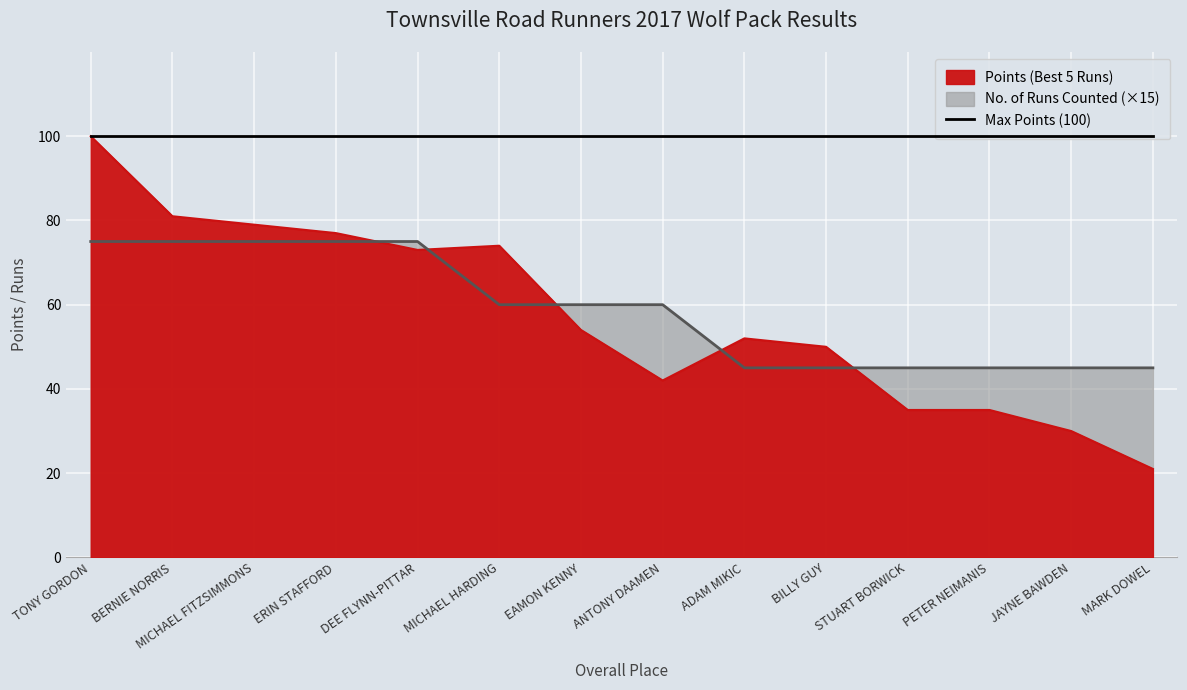

Where do No. of Runs Counted and Points (Best 5 Runs) first cross each other?

ERIN STAFFORD and DEE FLYNN-PITTAR